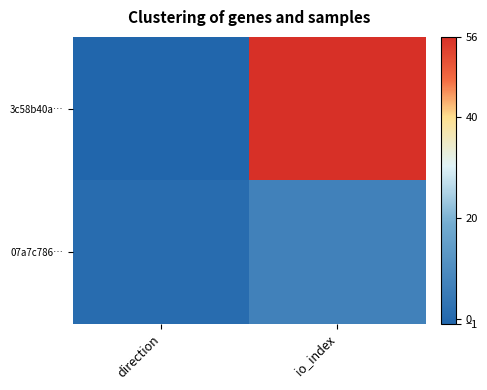

List the series in order of their peak value, lowest first.

07a7c786…, 3c58b40a…